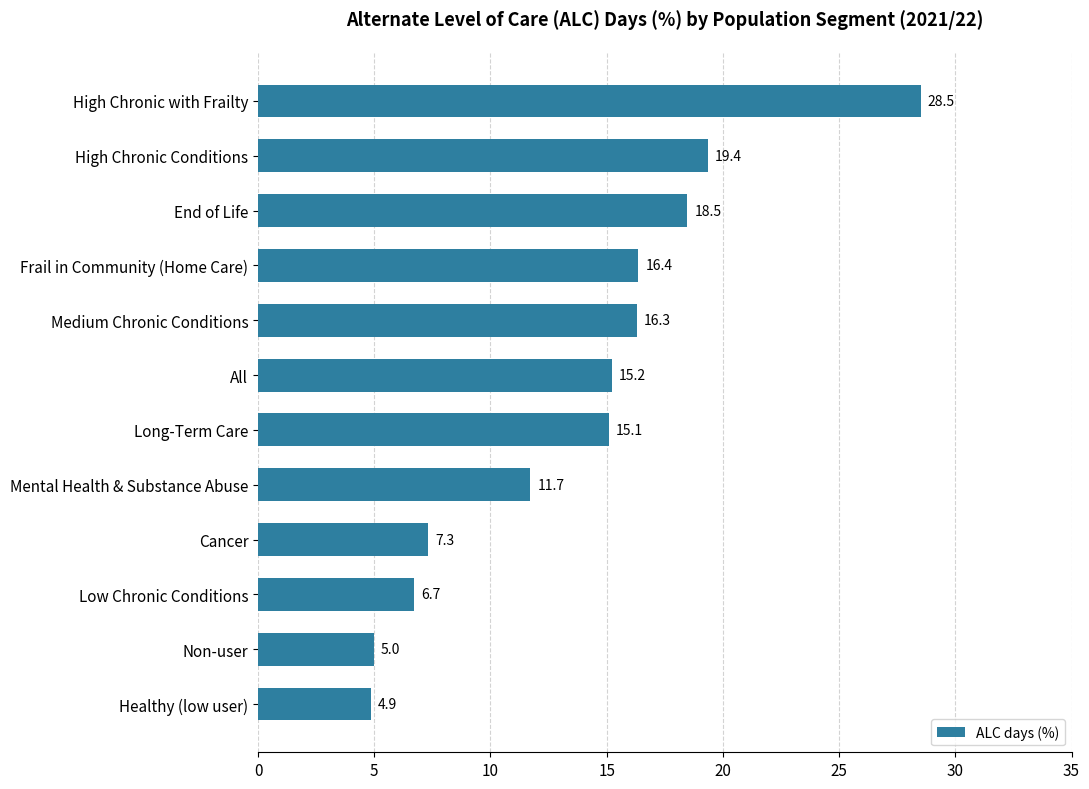

Reading bottom to top, transcribe all the data shown in this chart.

4.9	5.0	6.7	7.3	11.7	15.1	15.2	16.3	16.4	18.5	19.4	28.5